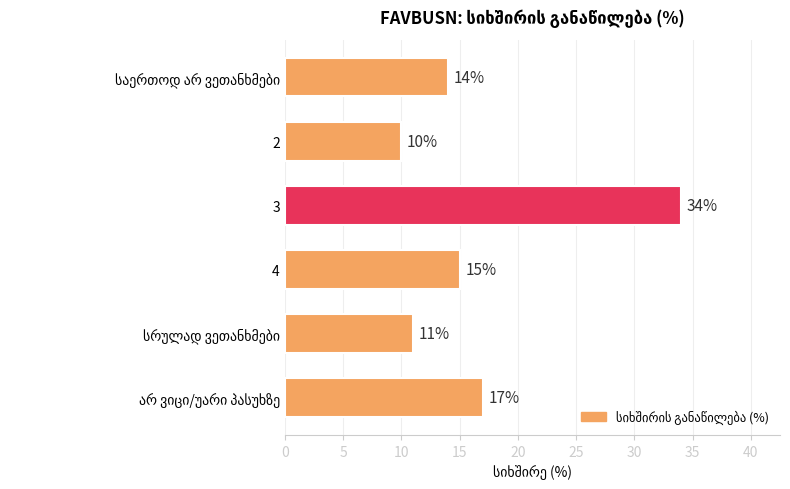

True or false: the data shows 57 at 3.

False